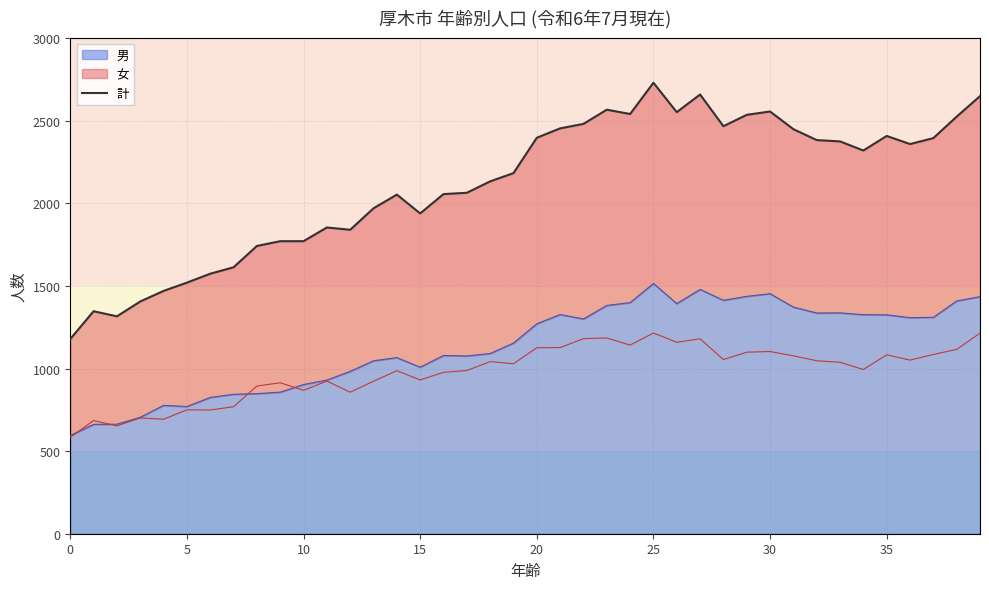

What is the label of the 1st point from the right?

39